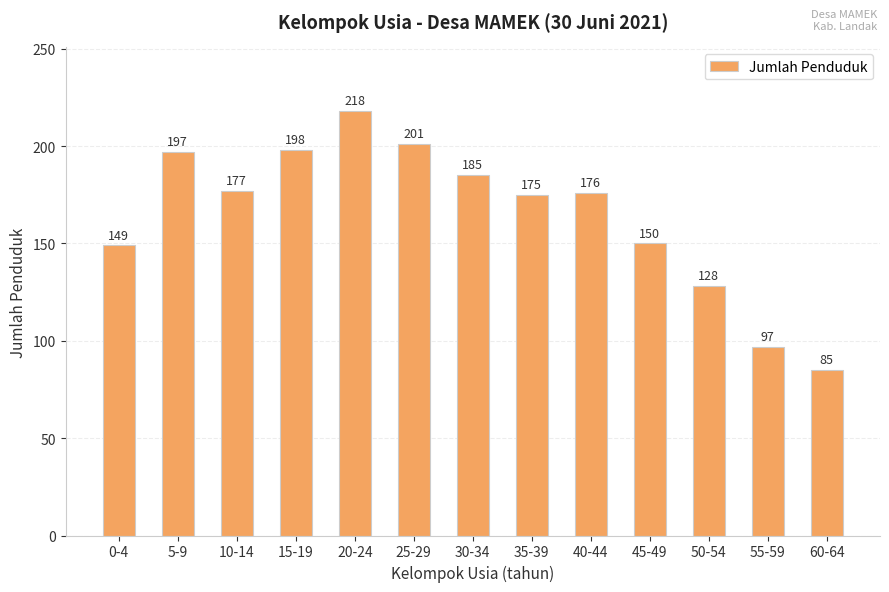

How many categories are shown in the chart?

13